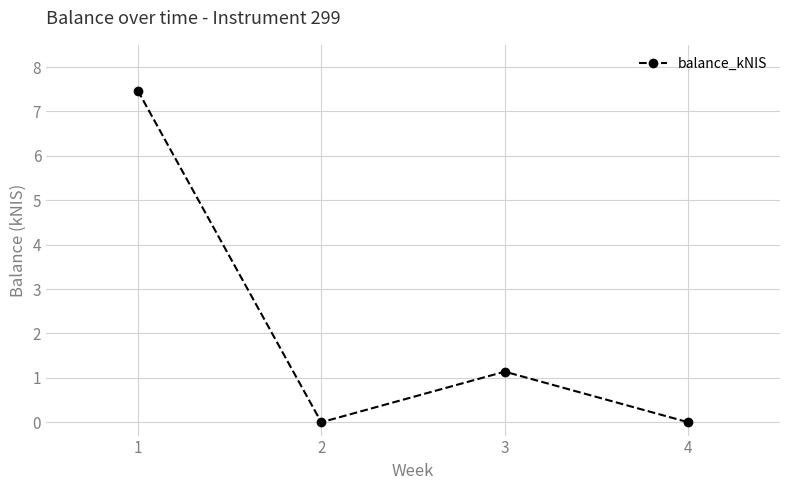

The value at 3 is 1.1. True or false?

True